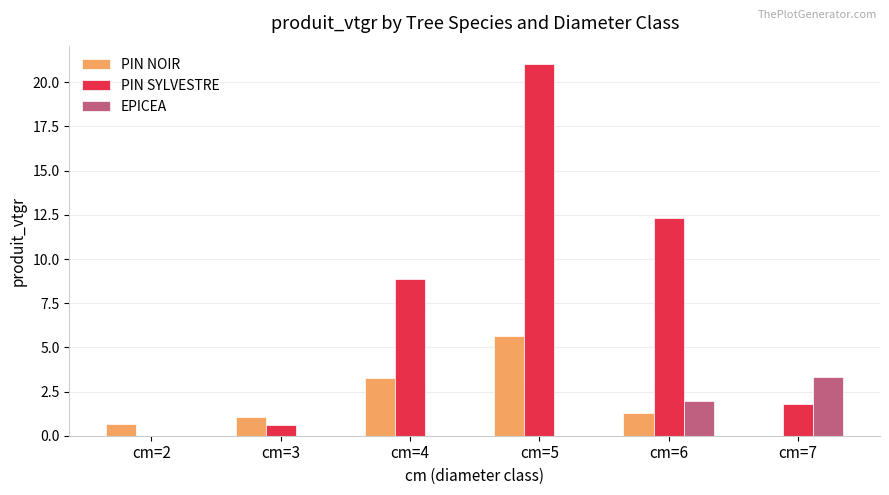

How many values in PIN SYLVESTRE are above zero?

5